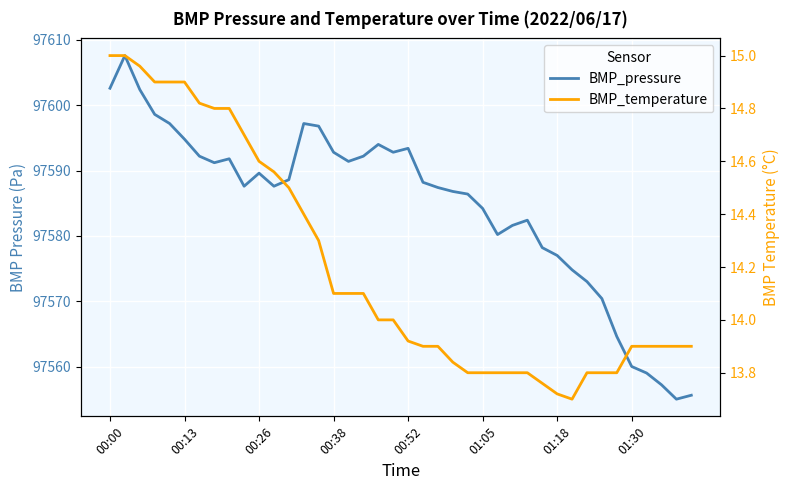

Between 25 and 36, which series saw the biggest shift?

BMP_pressure